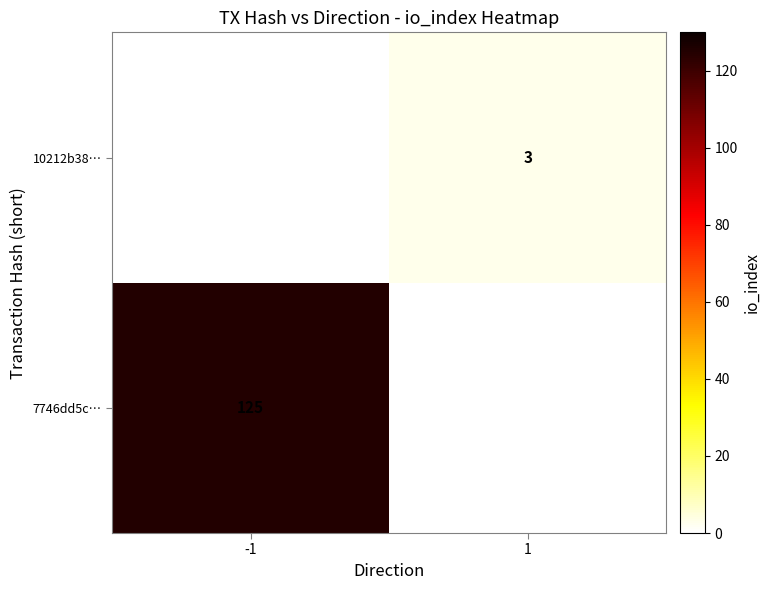

True or false: 10212b38… has a value of 1 at 1.

False